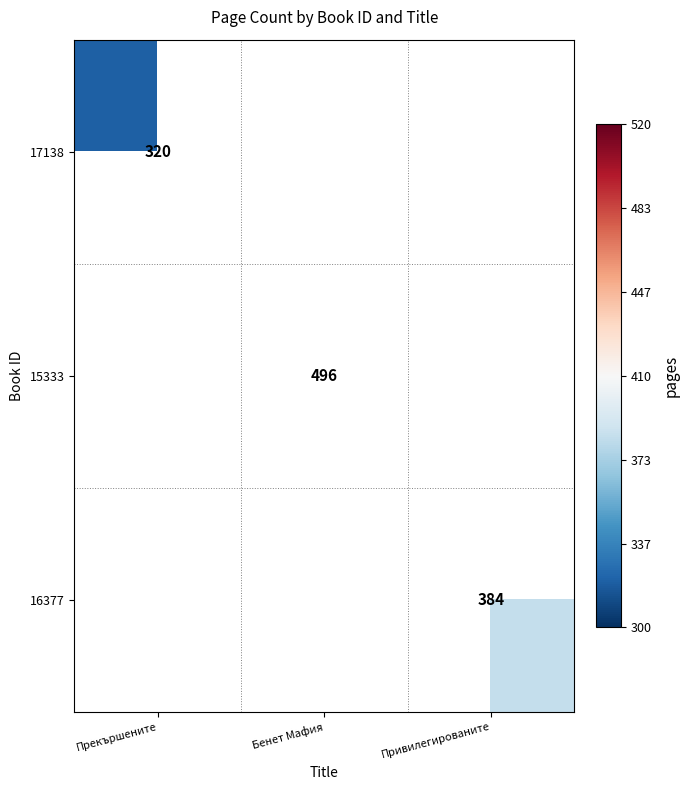

The 15333 series shows 496 at Бенет Мафия. True or false?

True